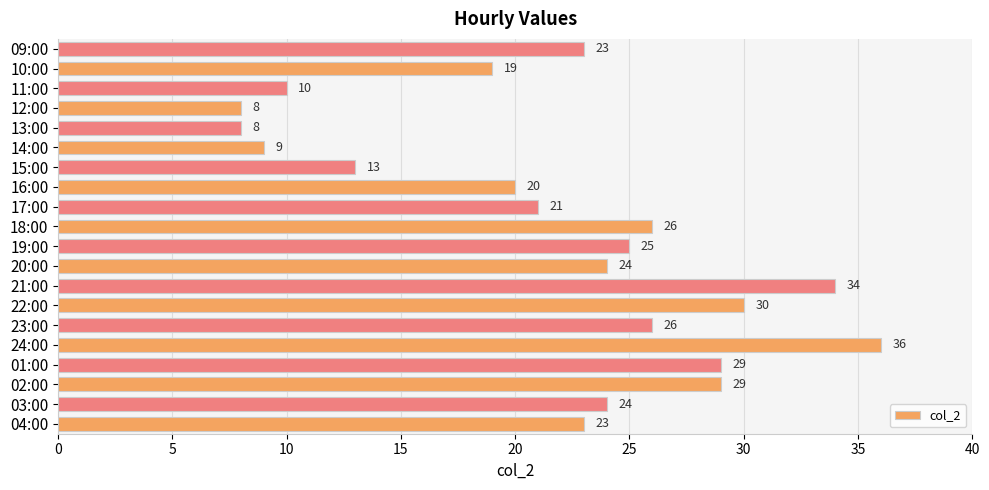

How many data points are less than 24?

10